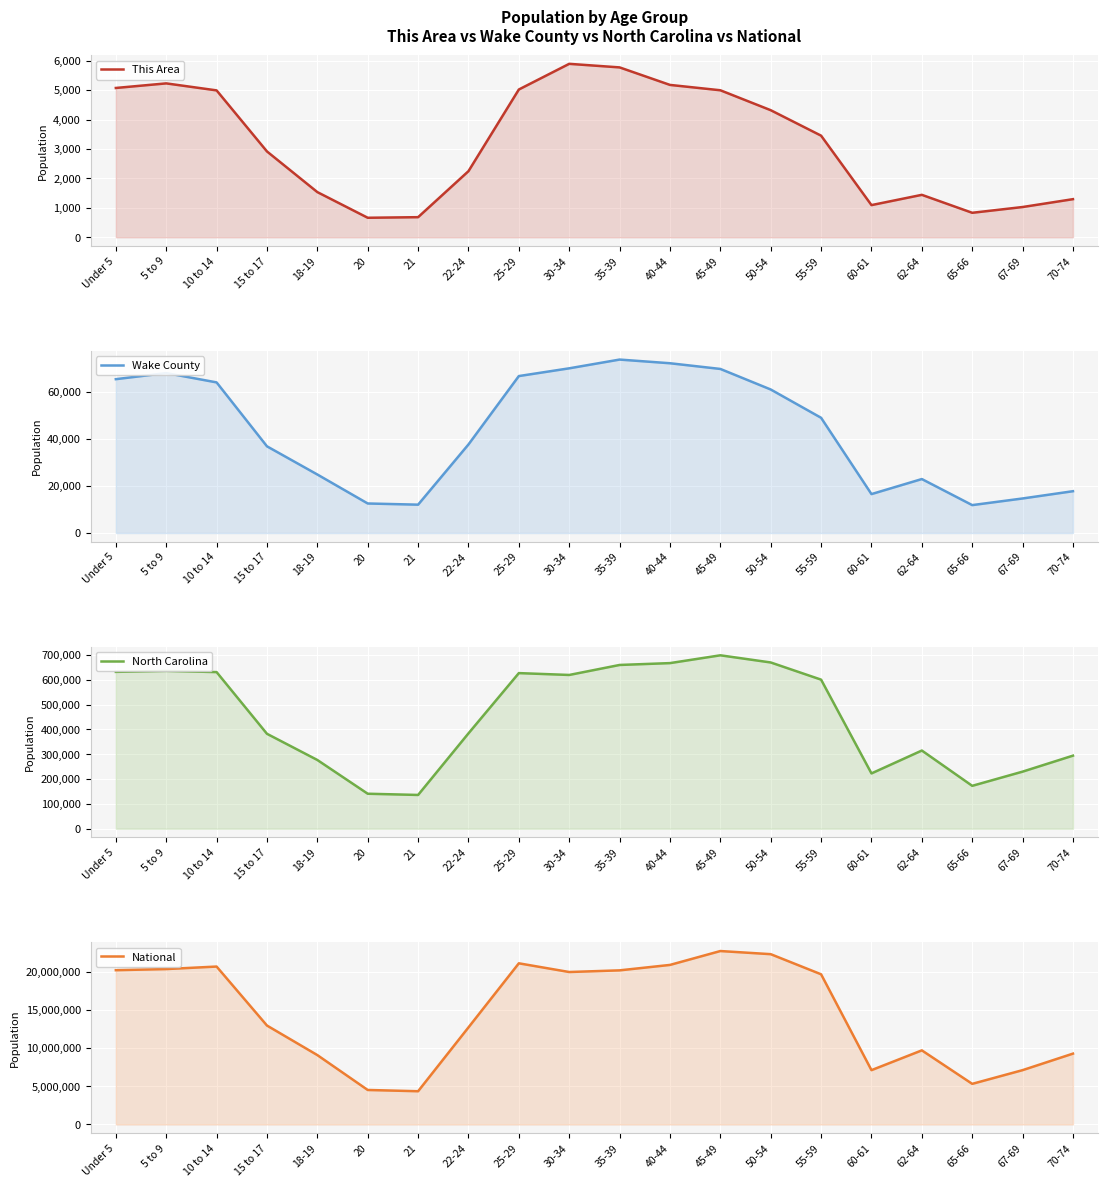

The Wake County series shows 23921 at 67-69. True or false?

False